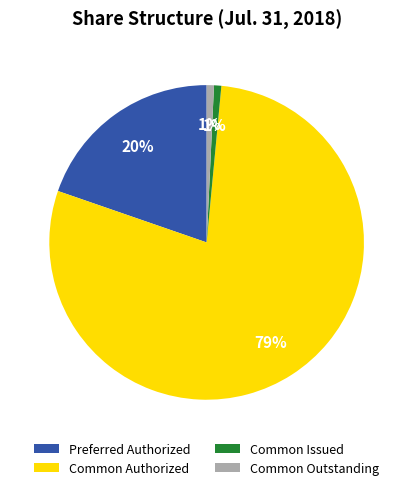

The Common Issued slice represents 11% of the pie. True or false?

False